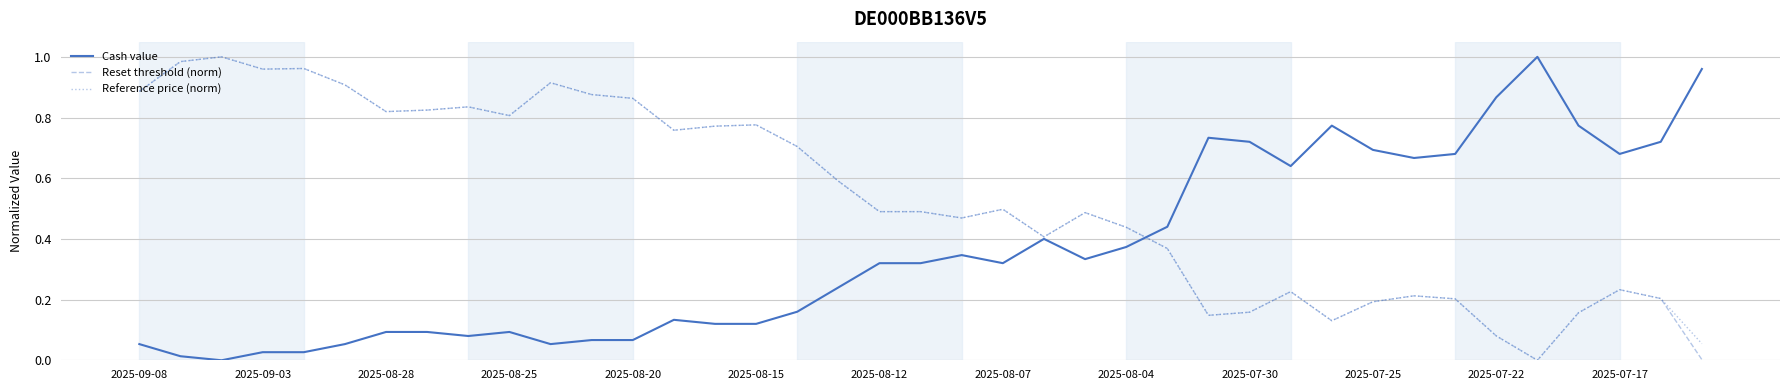

Which series has the widest spread of values?

Cash value